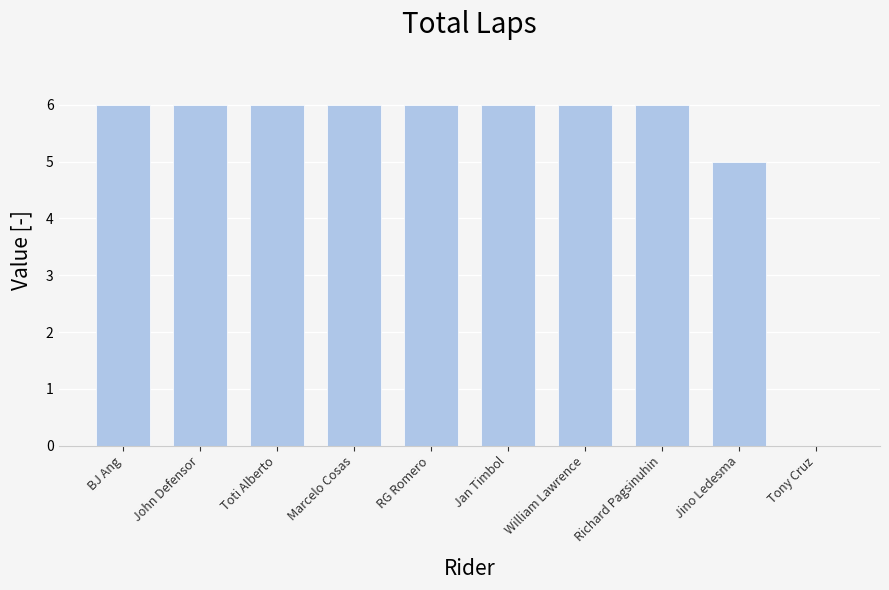

What is the change in value from Toti Alberto to Tony Cruz?

-6